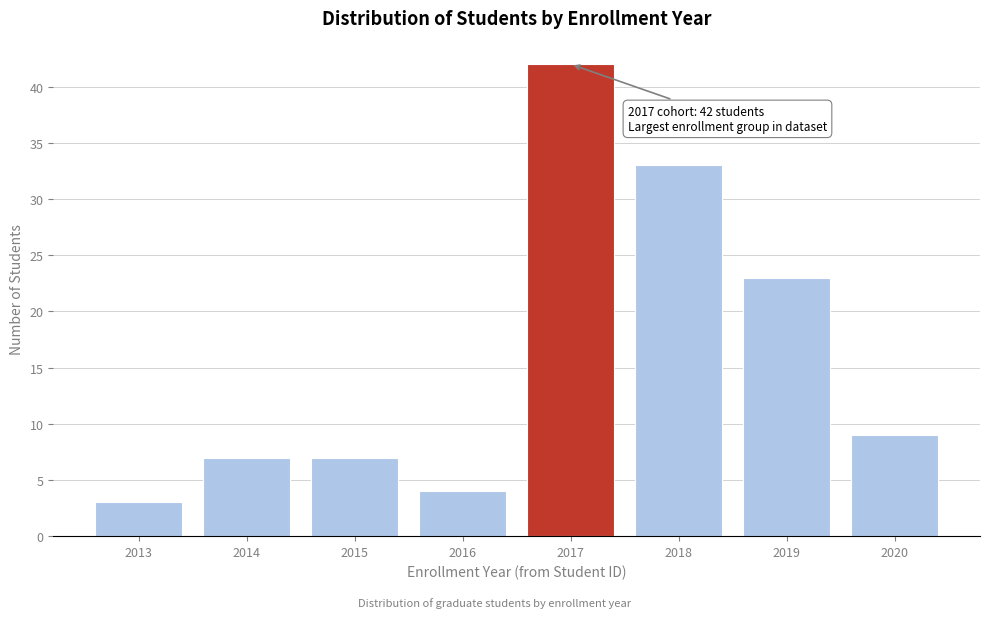

Reading left to right, list all the values displayed in this chart.

3	7	7	4	42	33	23	9